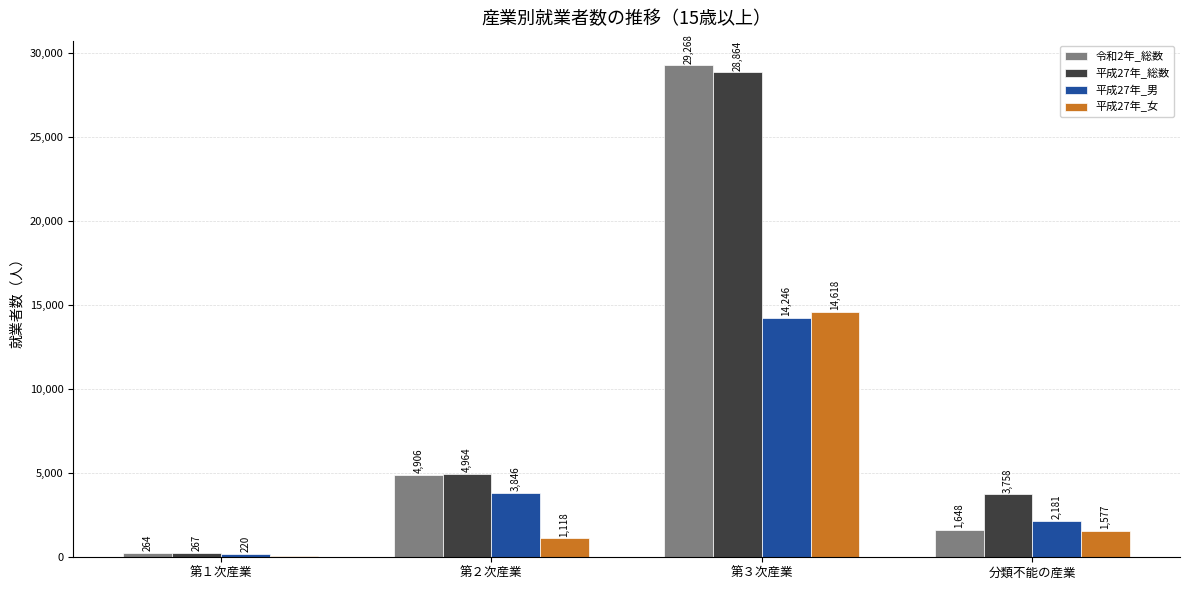

How many series are shown in this chart?

4